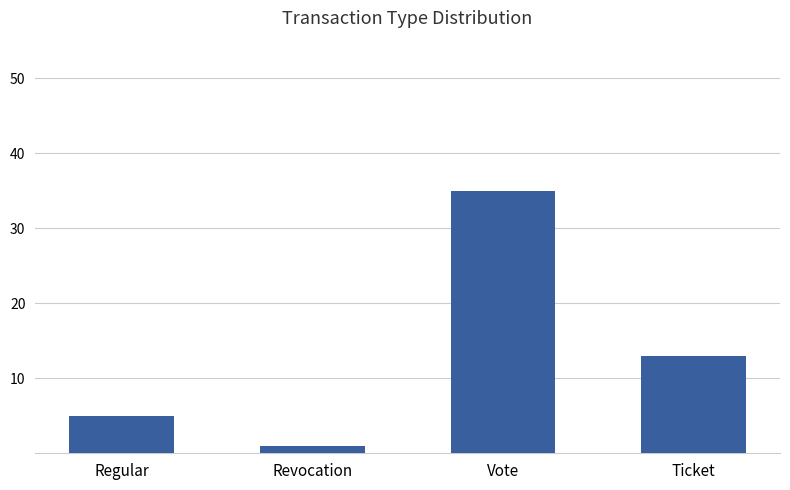

Count the number of categories in the chart.

4